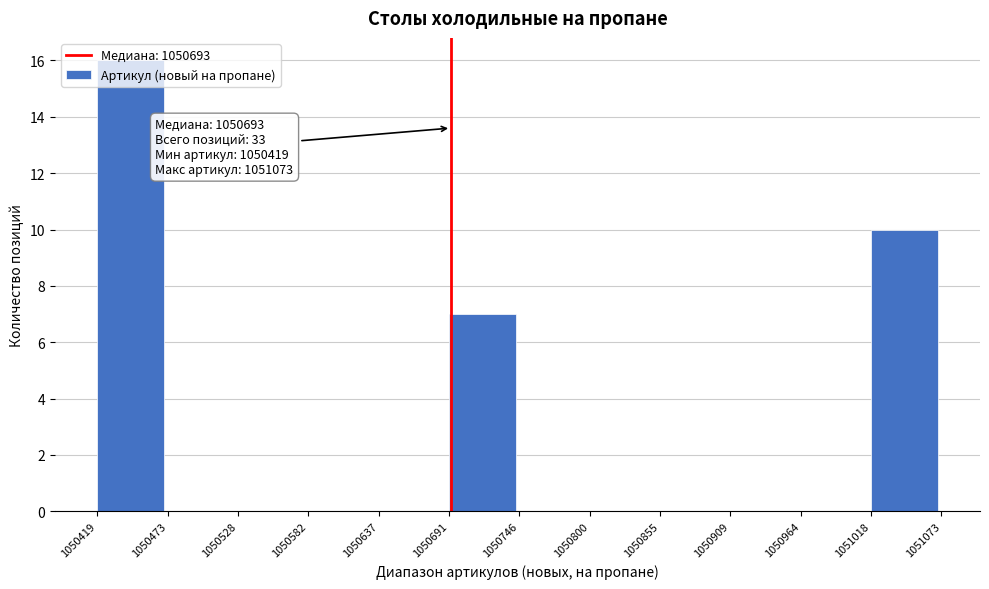

Over which range of the x-axis is the bar tallest?

1050419 to 1050473